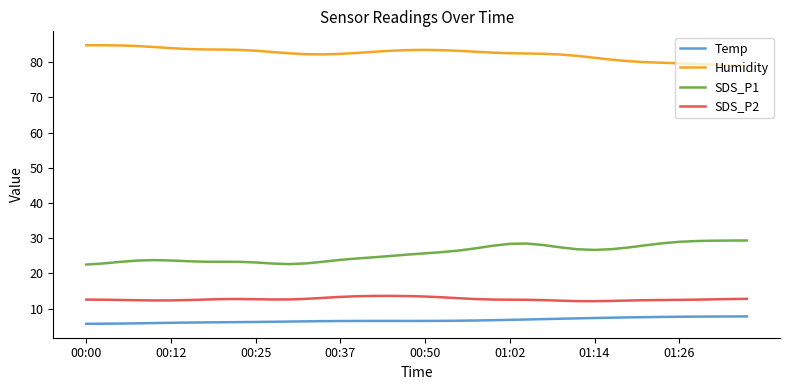

List the series in order of their peak value, lowest first.

Temp, SDS_P2, SDS_P1, Humidity